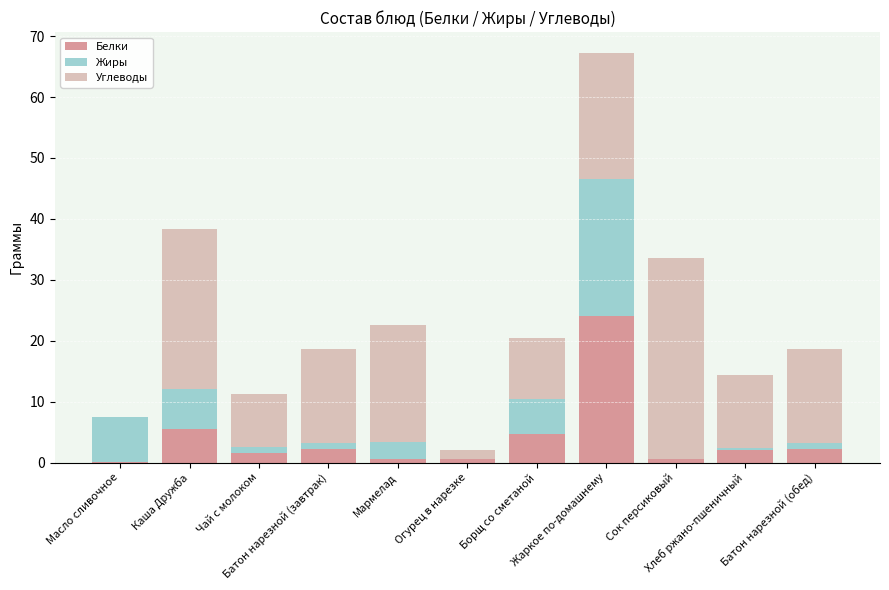

At which category is the sum across all series the highest?

Жаркое по-домашнему